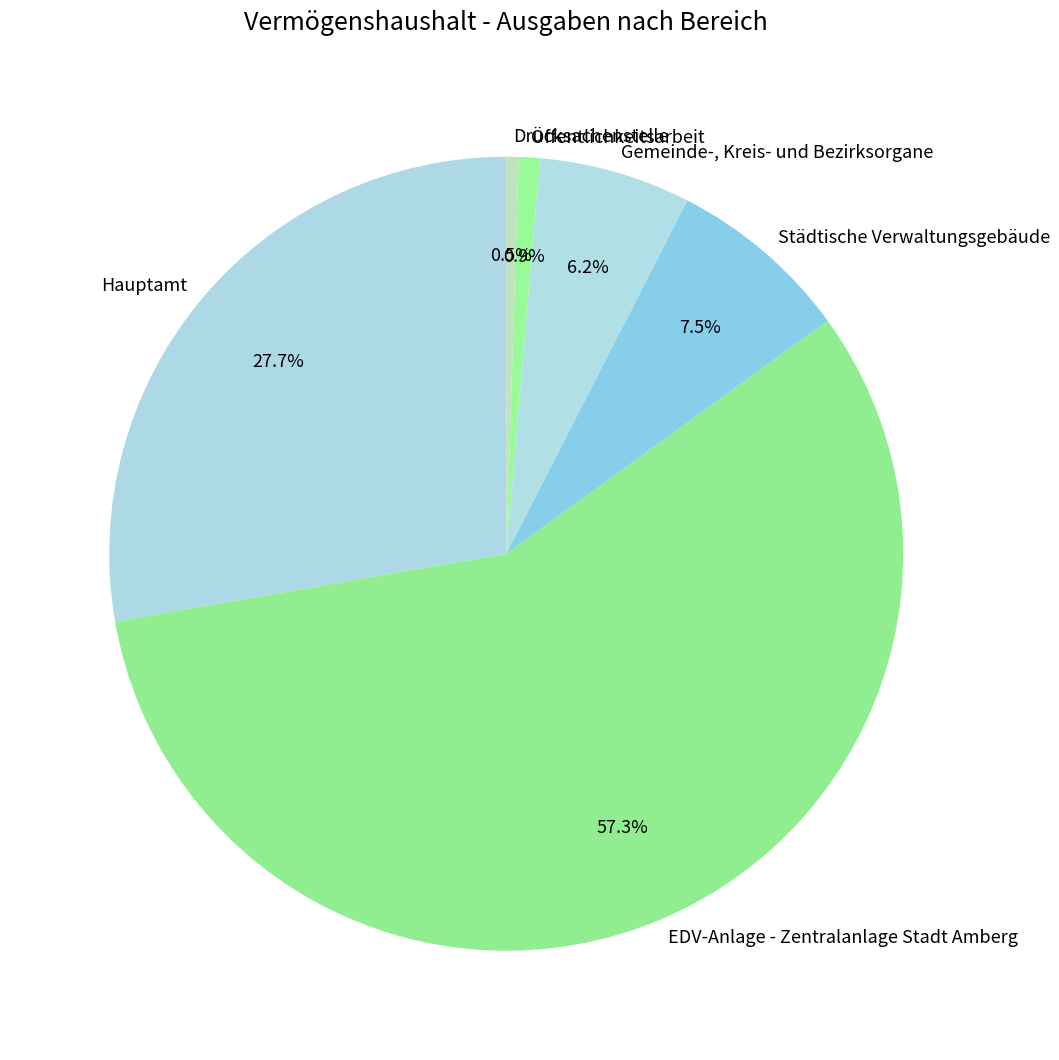

What is the largest slice in the pie chart?

EDV-Anlage - Zentralanlage Stadt Amberg